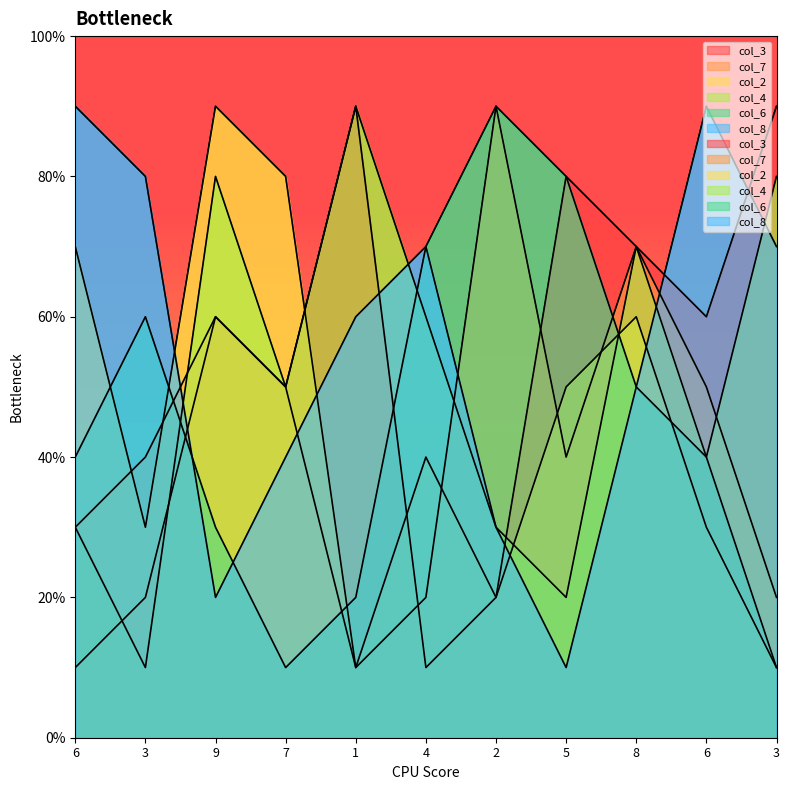

At which category does the chart reach its minimum across all series?

6